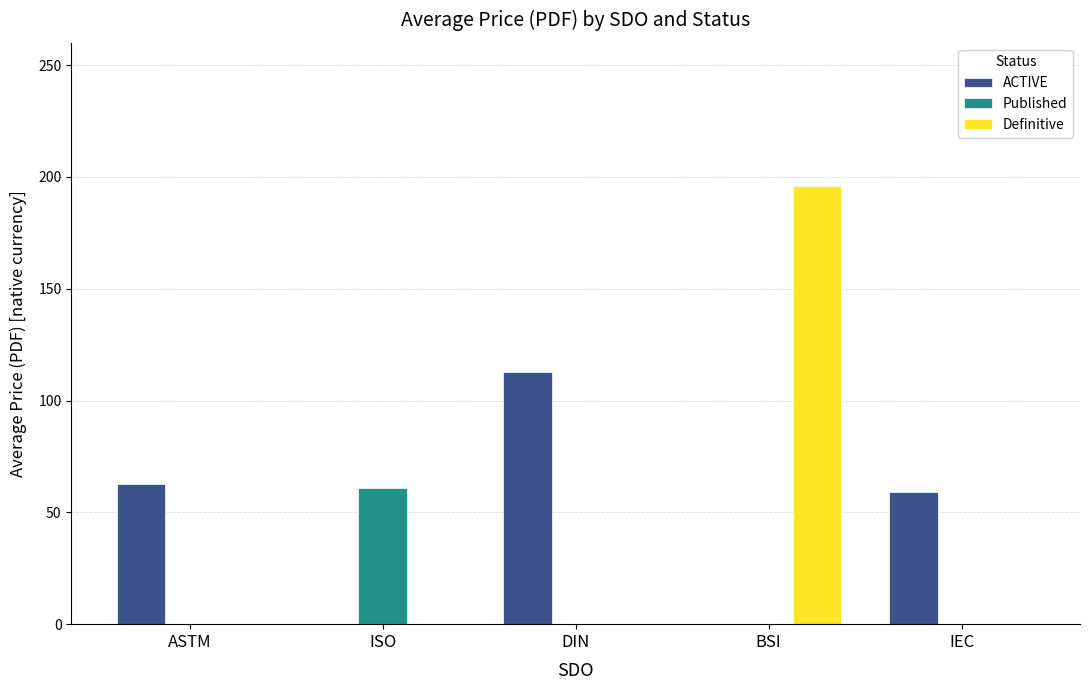

Are the bars horizontal?

No